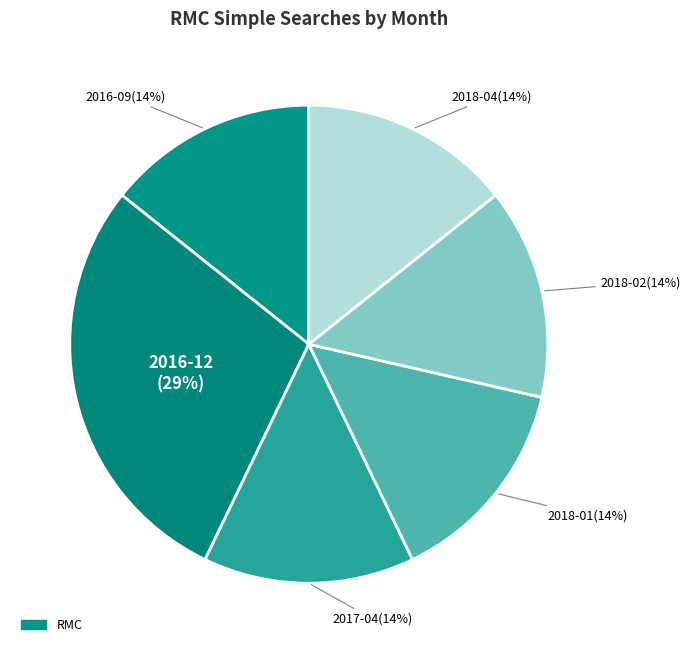

How many slices are in this pie chart?

6